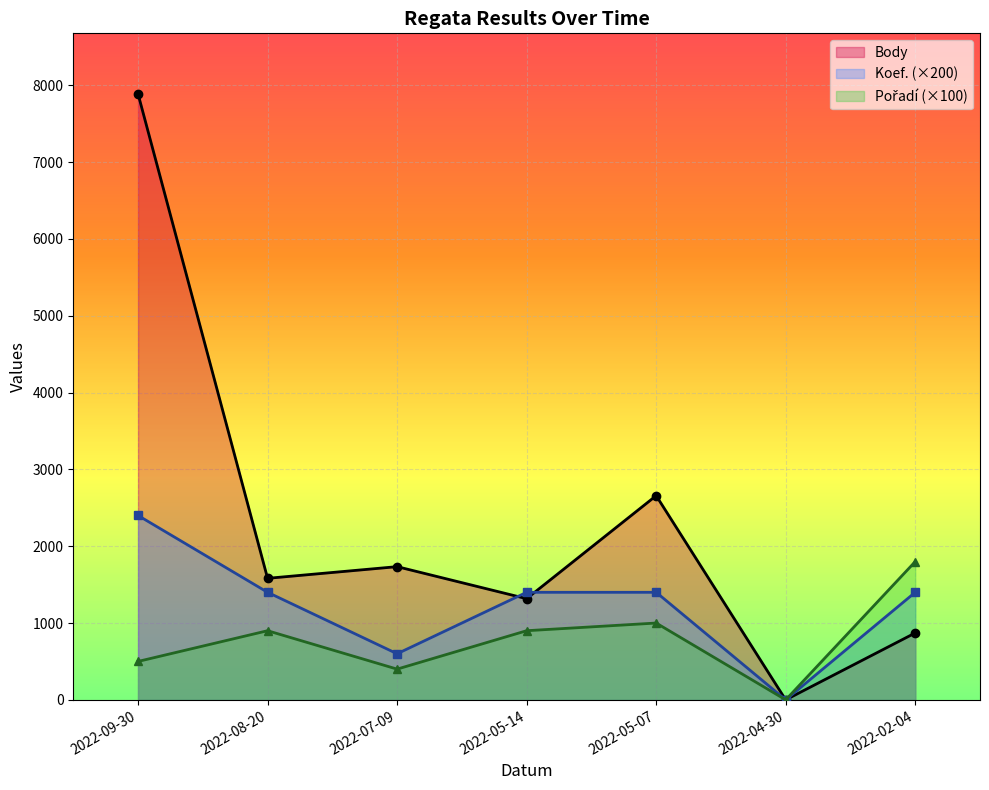

The value of Pořadí (×100) at 2022-04-30 is 572. True or false?

False